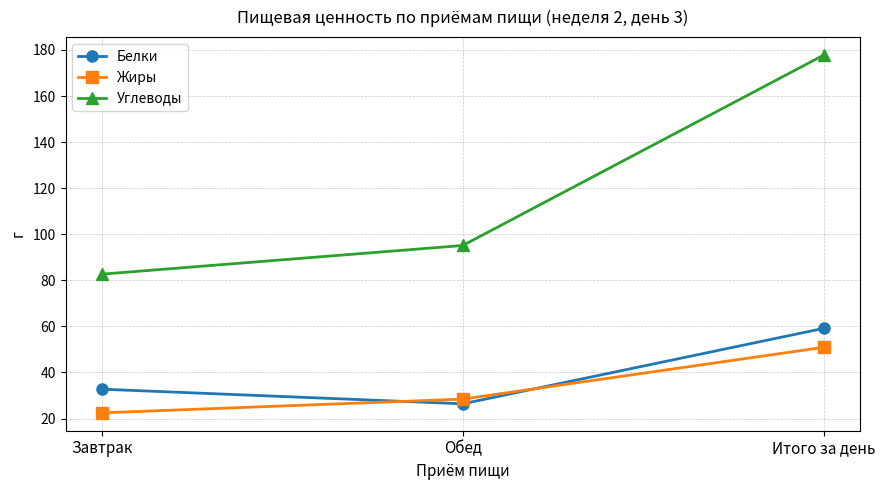

What is the difference between the second highest and minimum values in the Углеводы series?

12.5